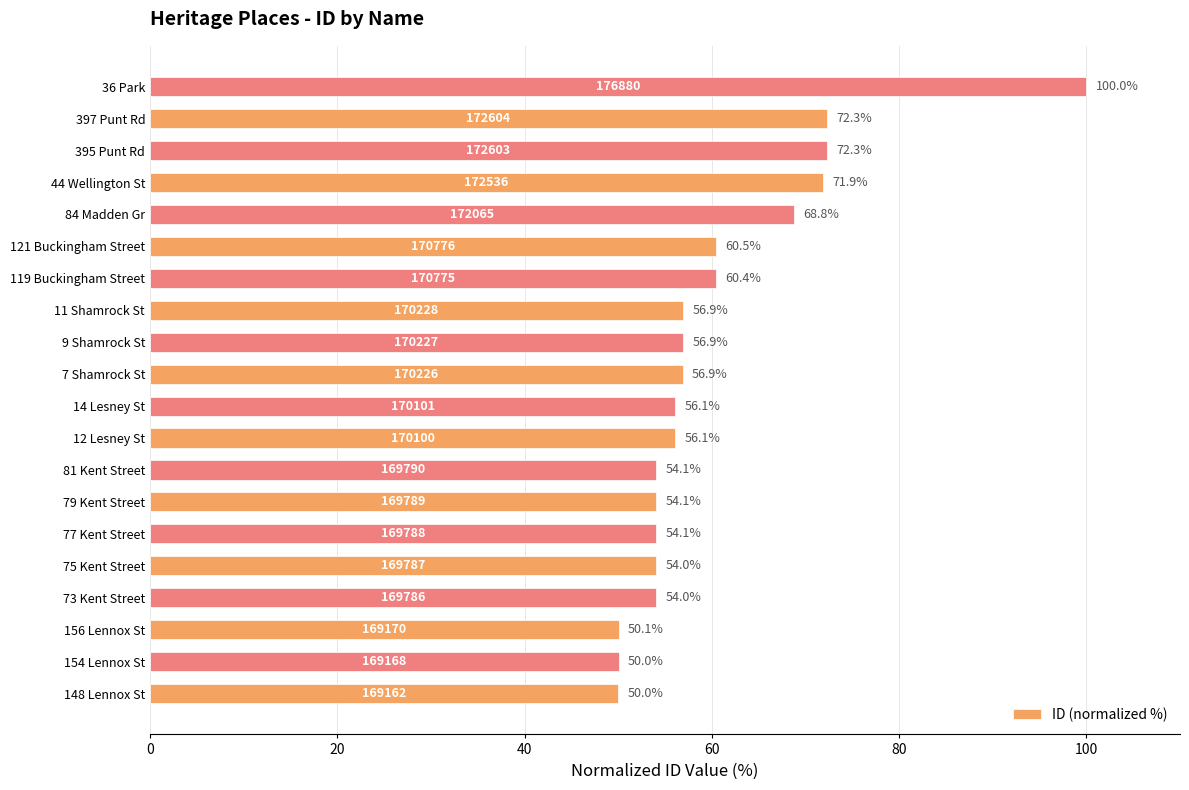

Between 36 Park and 81 Kent Street, which is larger?

36 Park